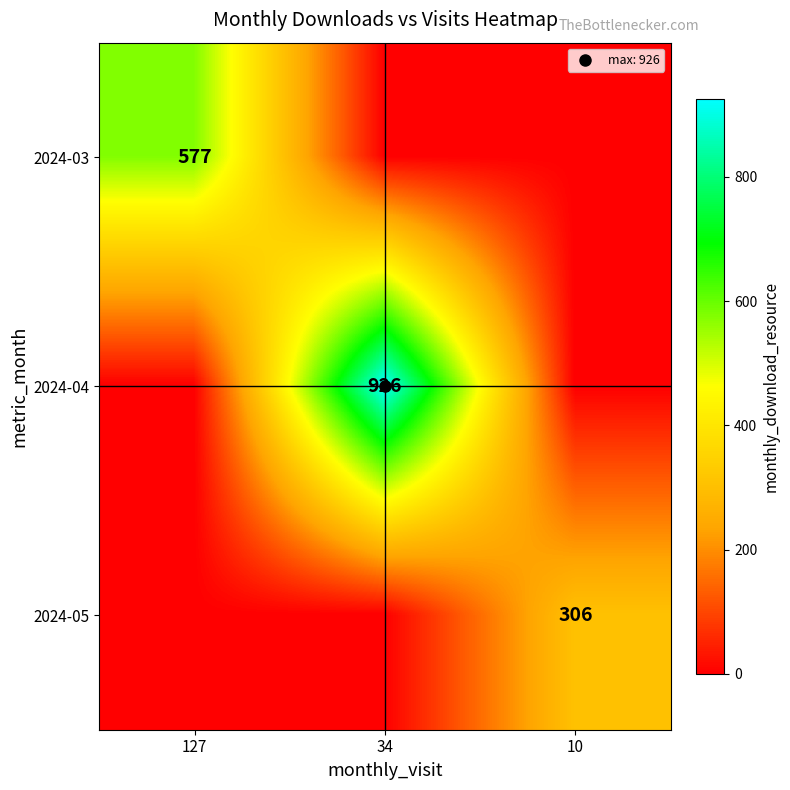

How many categories are shown in the chart?

3